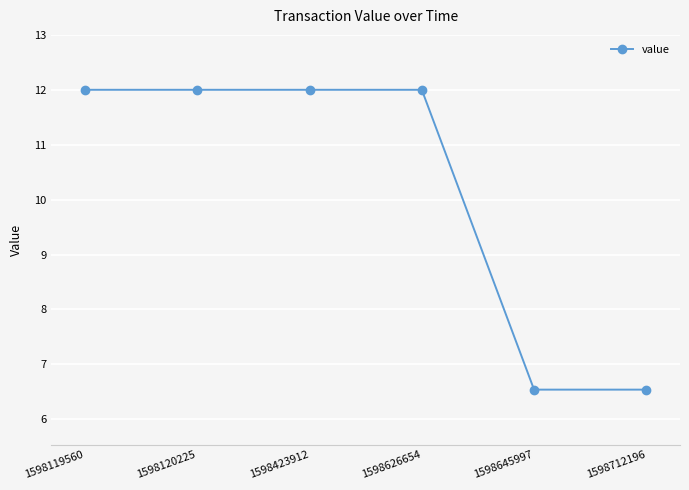

How many lines are shown in the chart?

1